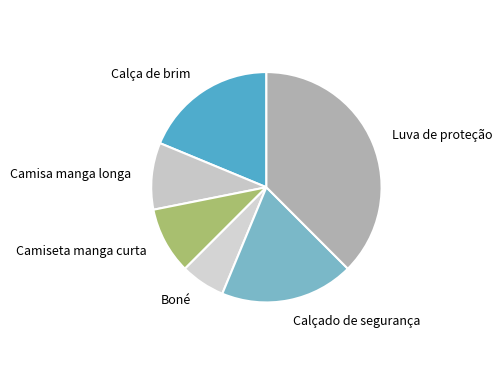

Is there any slice that represents more than half of the pie?

No